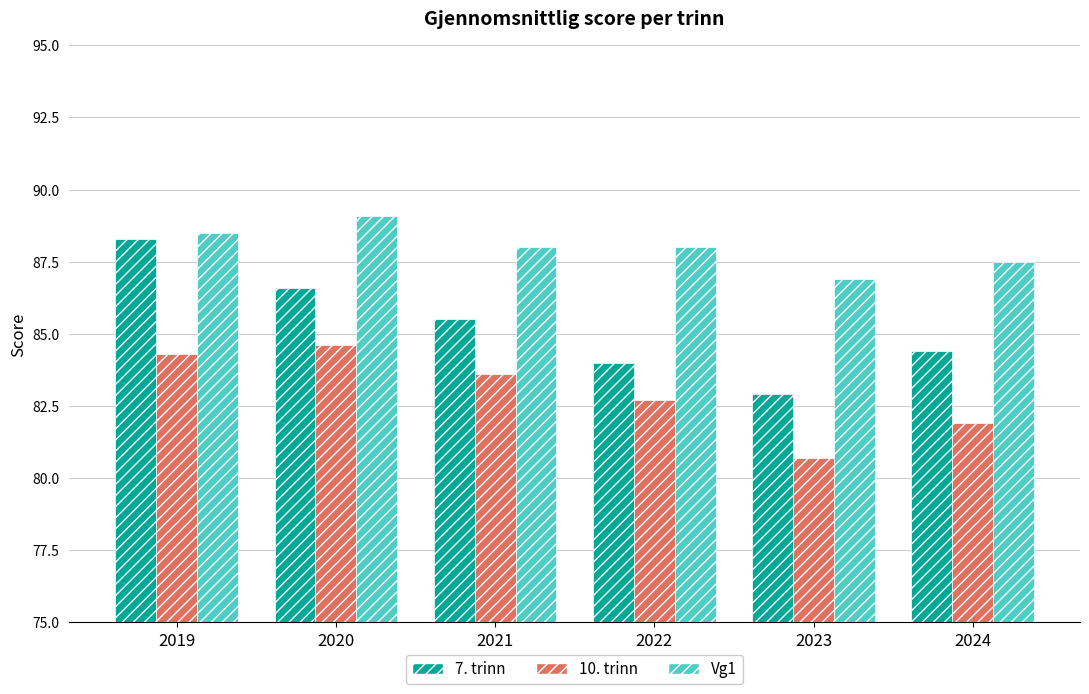

What is the difference between the maximum and minimum values in the 7. trinn series?

5.4